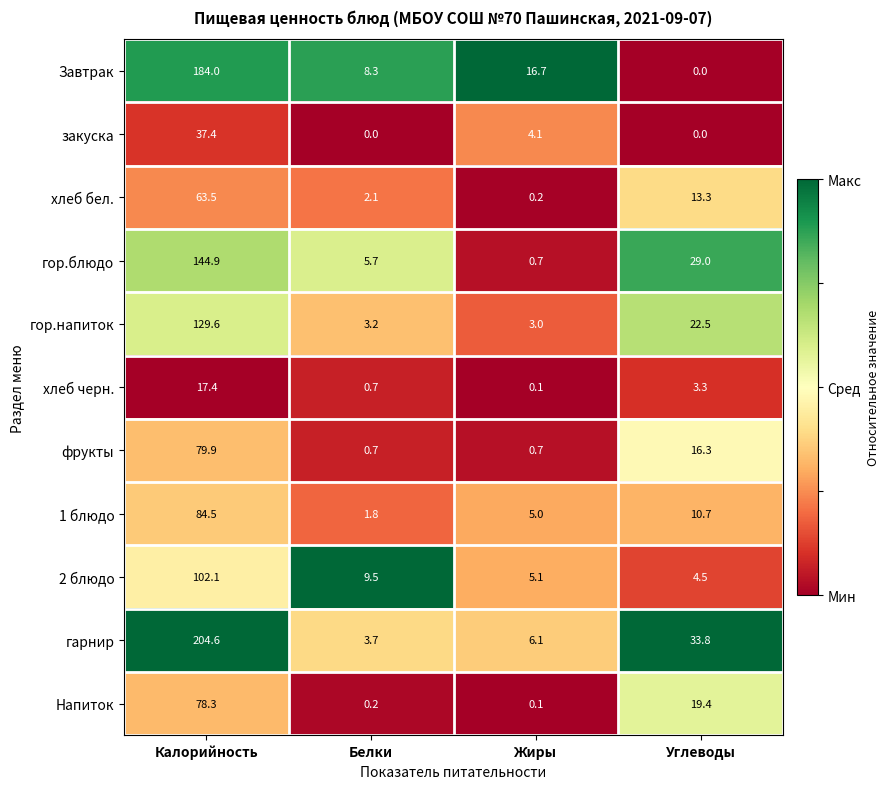

Between Жиры and Углеводы, which series saw the biggest shift?

гор.блюдо